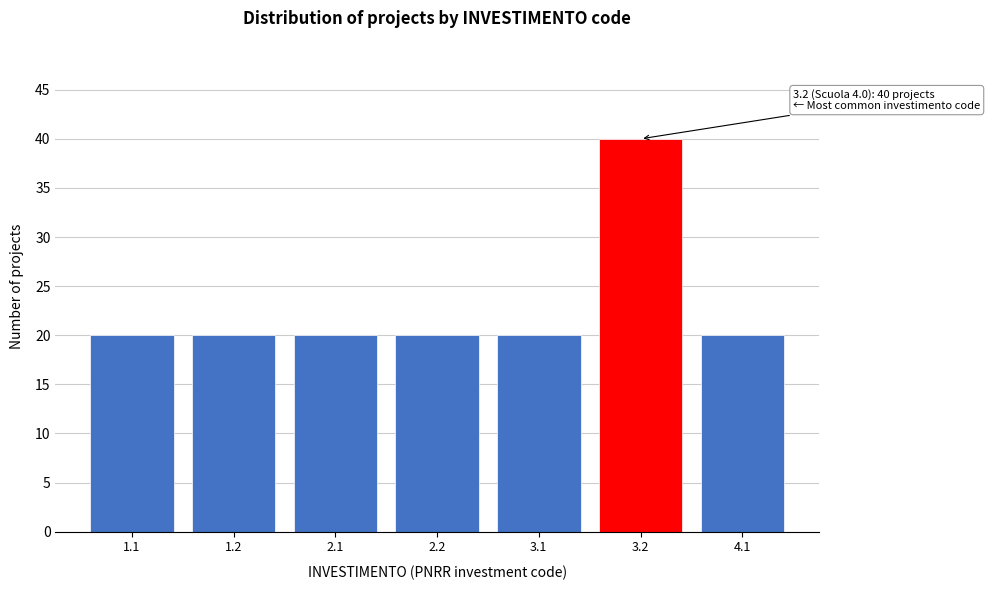

Reading right to left, what are all the values shown in this chart?

20	40	20	20	20	20	20